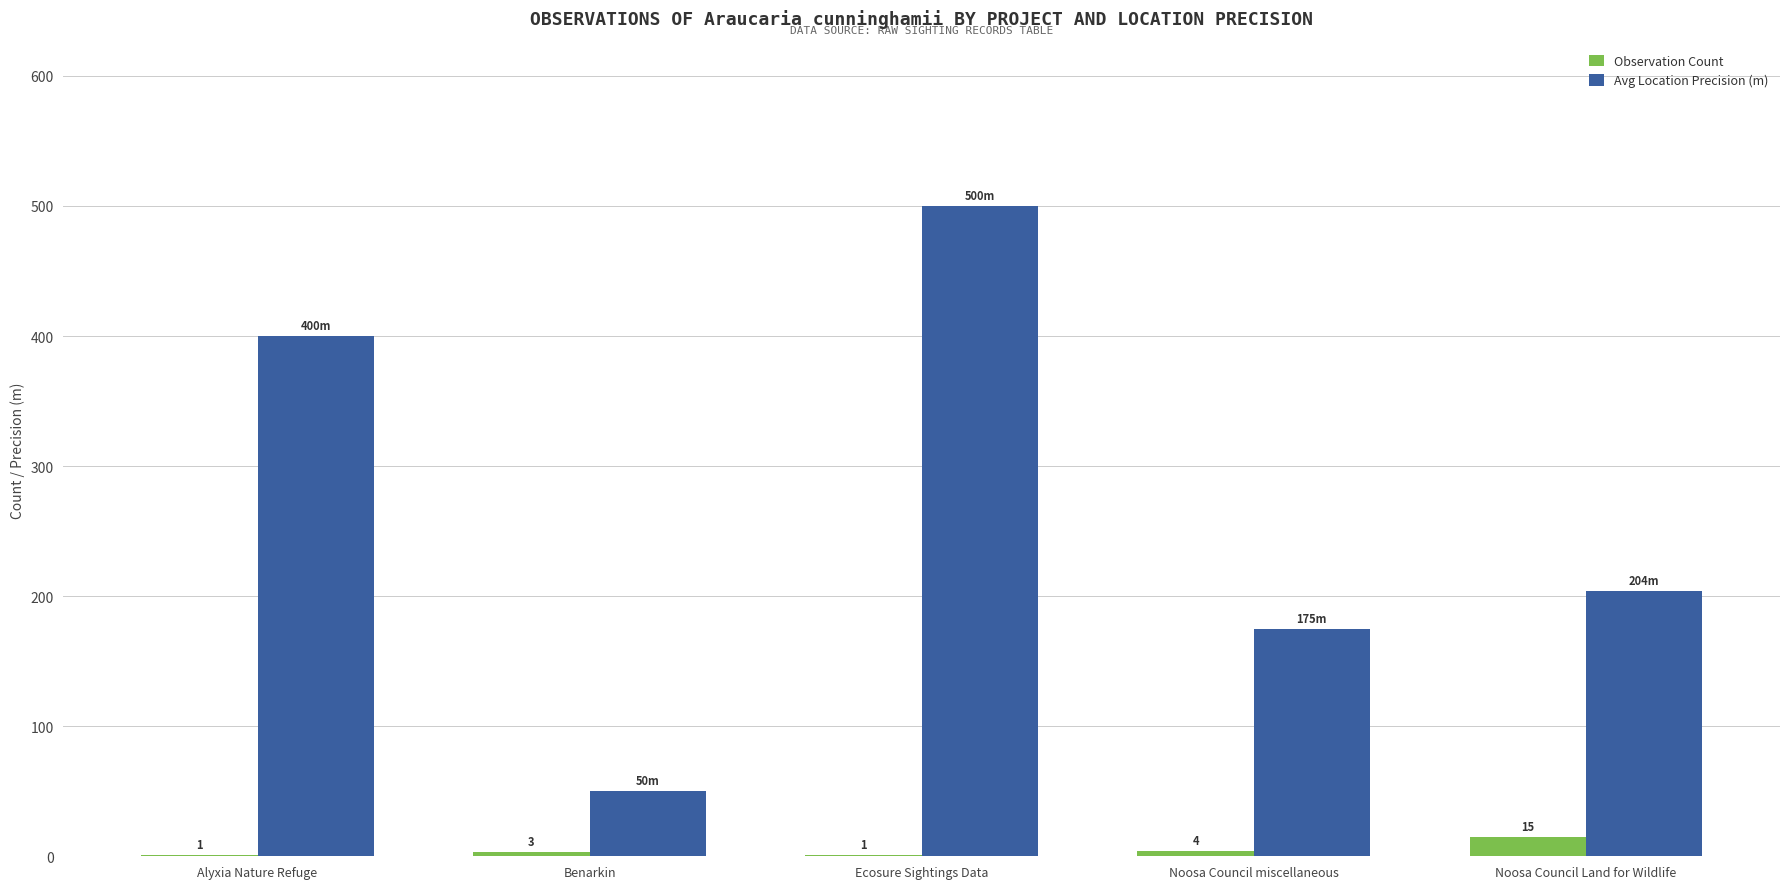

What is the greatest value displayed?

500